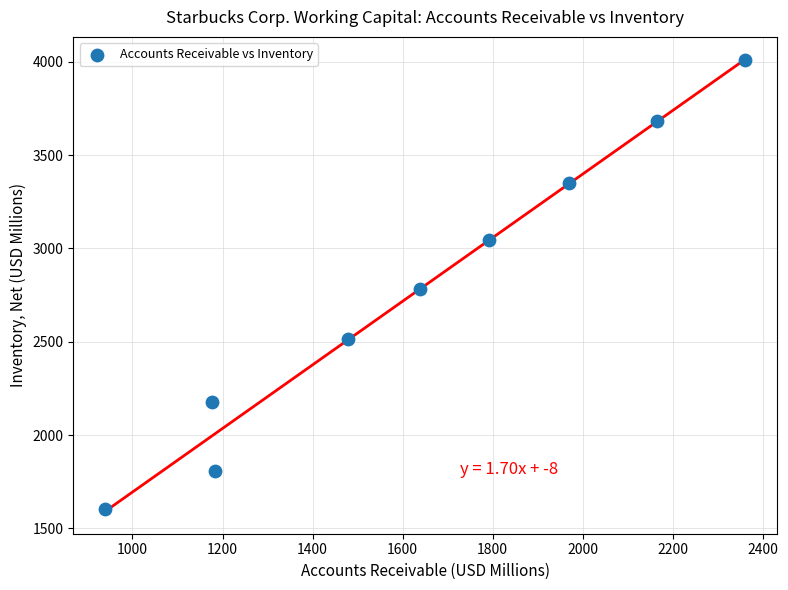

What is the average Y value?

2774.9